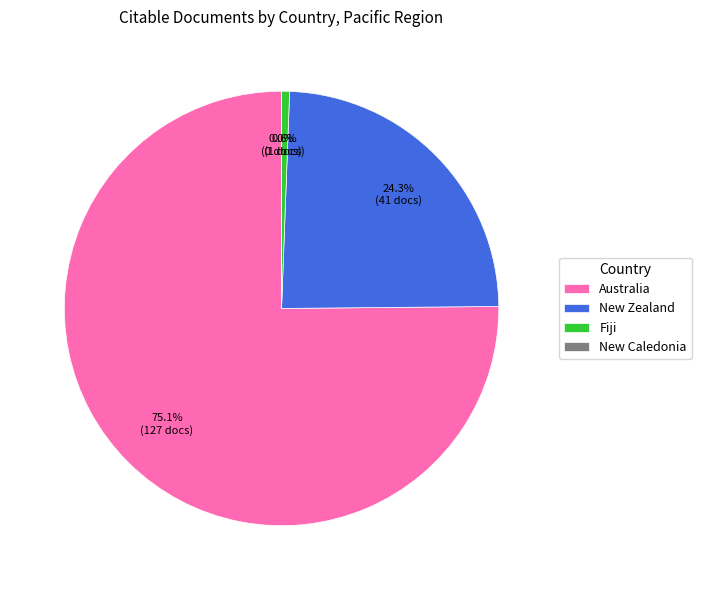

Which slice is the smallest?

New Caledonia